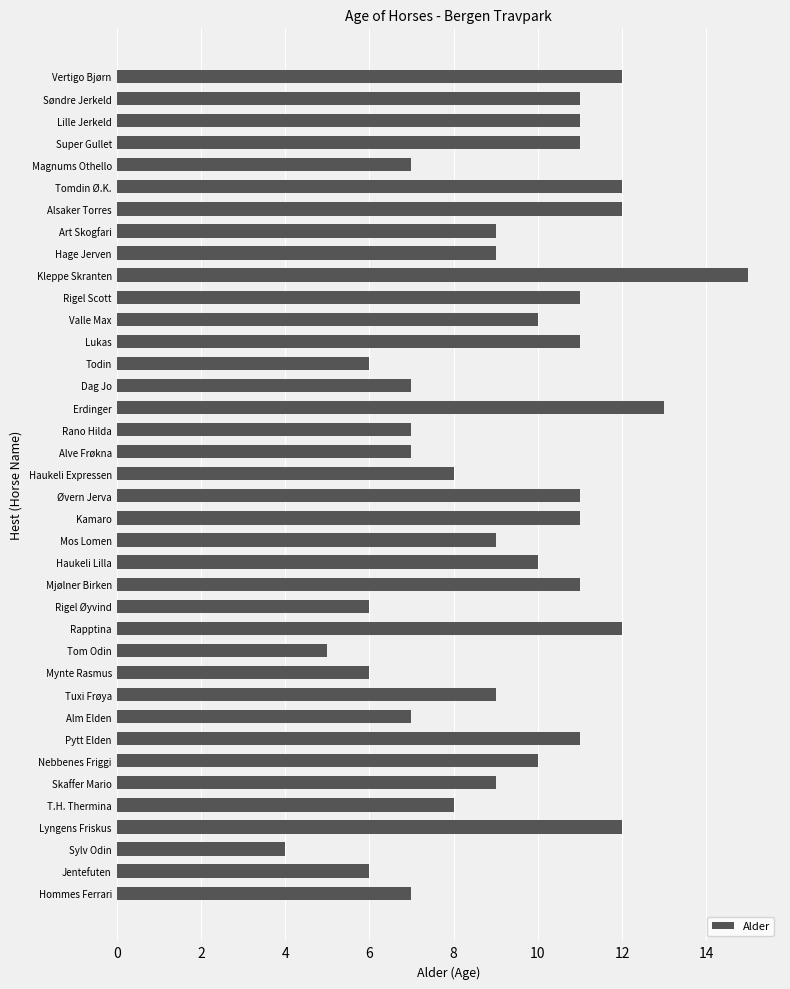

The chart shows a value of 7 at Hommes Ferrari. True or false?

True